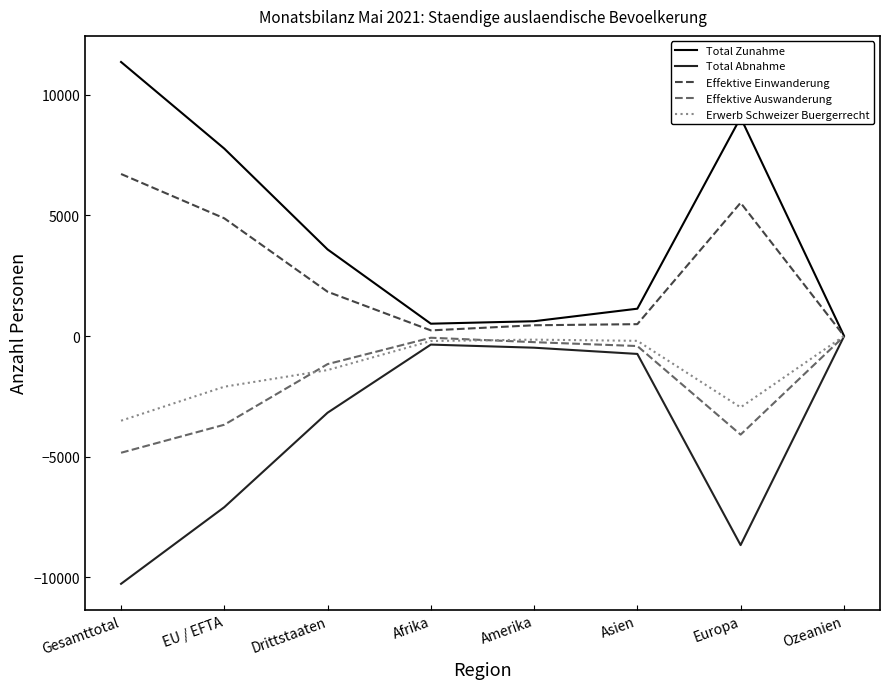

What is the highest value of the Effektive Auswanderung series?

-18